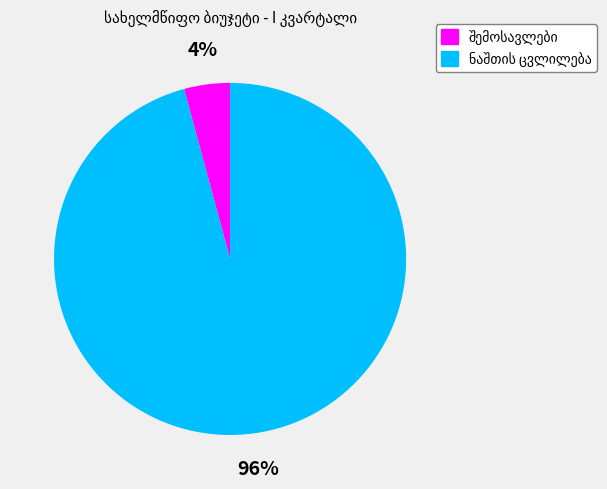

Does any single category account for the majority?

Yes